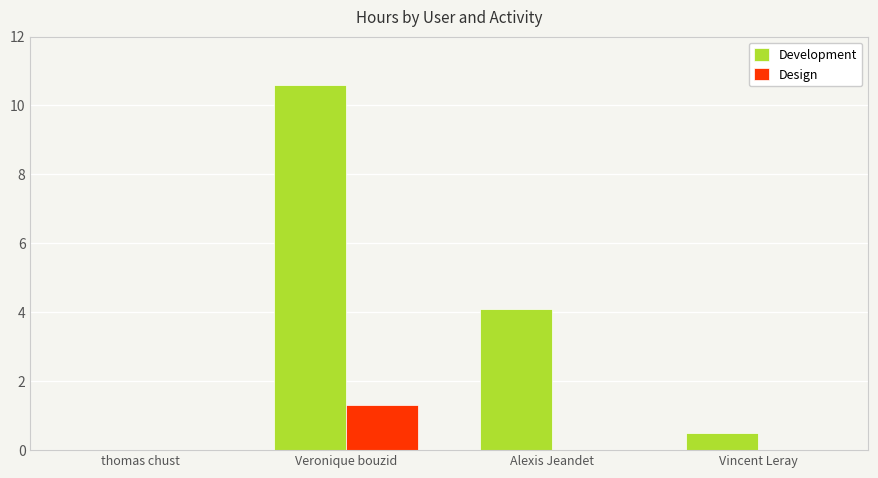

Reading left to right, extract all data points from this chart.

Development: 0.0	10.6	4.1	0.5
Design: 0.0	1.3	0.0	0.0